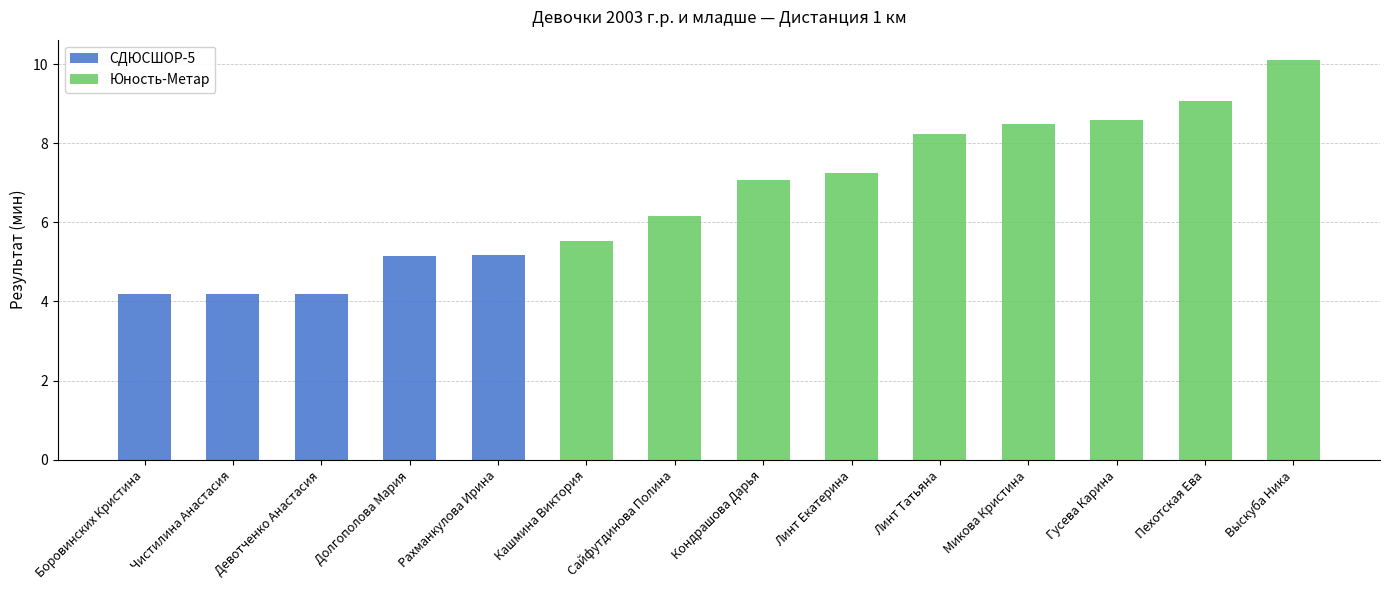

At which category is the sum across all series the highest?

Выскуба Ника